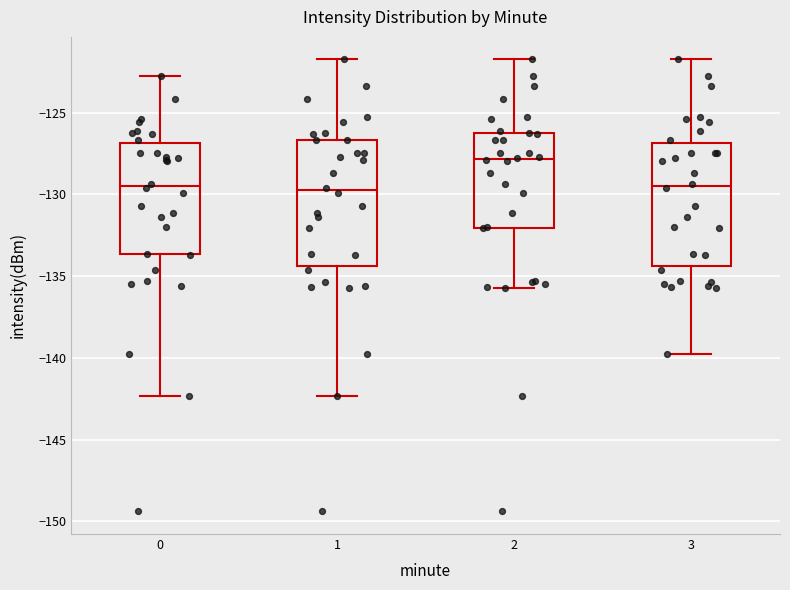

Where does the lower whisker of the box at x = 1 end on the y-axis? The values are not printed on the chart, so give them approximately, as read against the axis.

-142.5